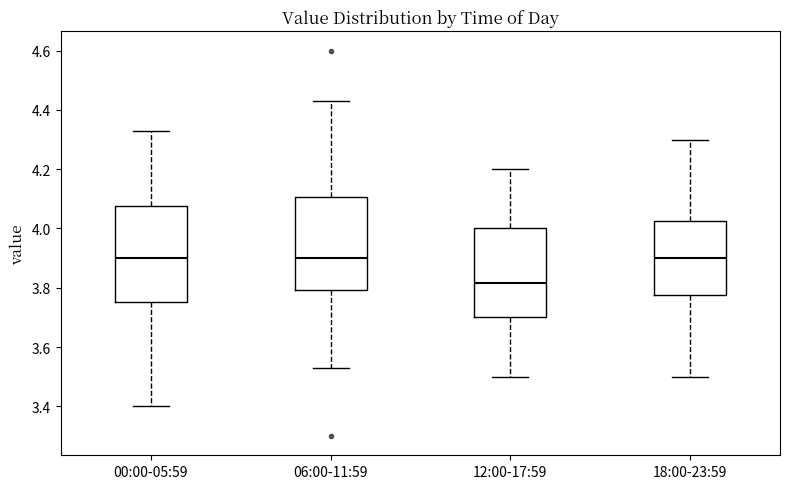

Where is the lower edge of the box for 18:00-23:59 on the y-axis? The values are not printed on the chart, so give them approximately, as read against the axis.

3.78